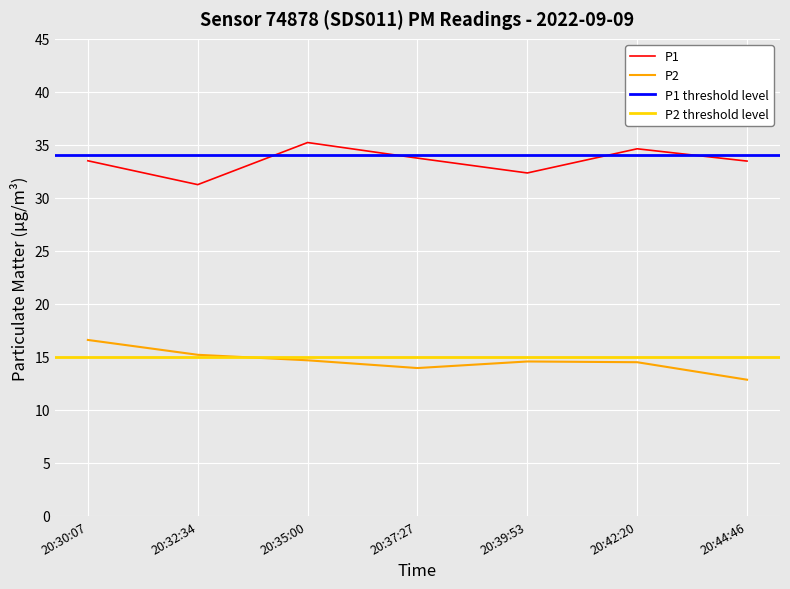

Which series changed the most between 20:39:53 and 20:42:20?

P1